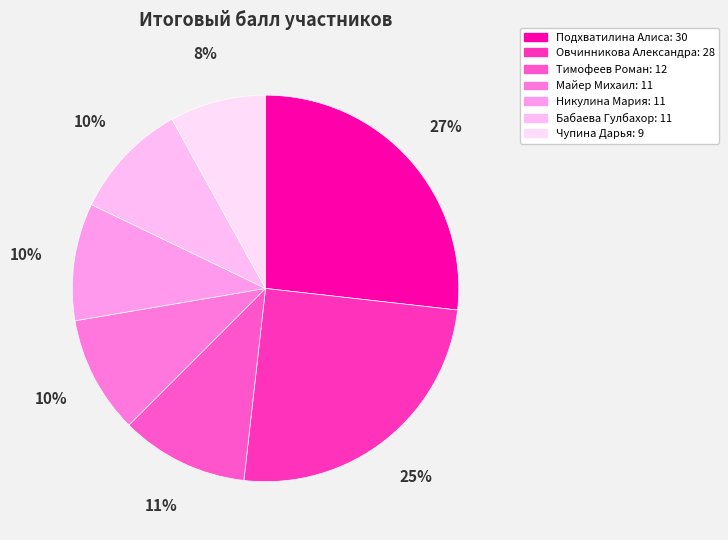

How many slices are in this pie chart?

7